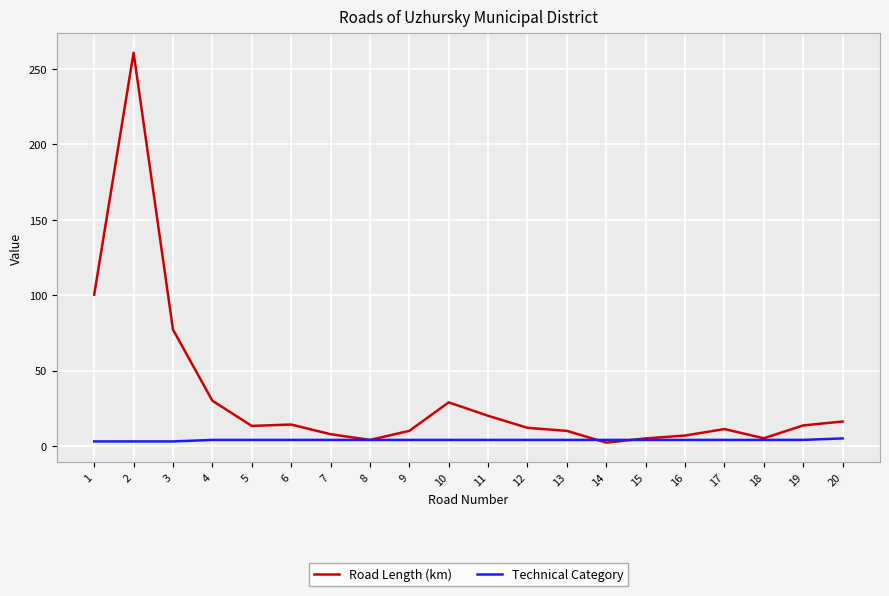

True or false: Technical Category has a value of 4.0 at 11.

True